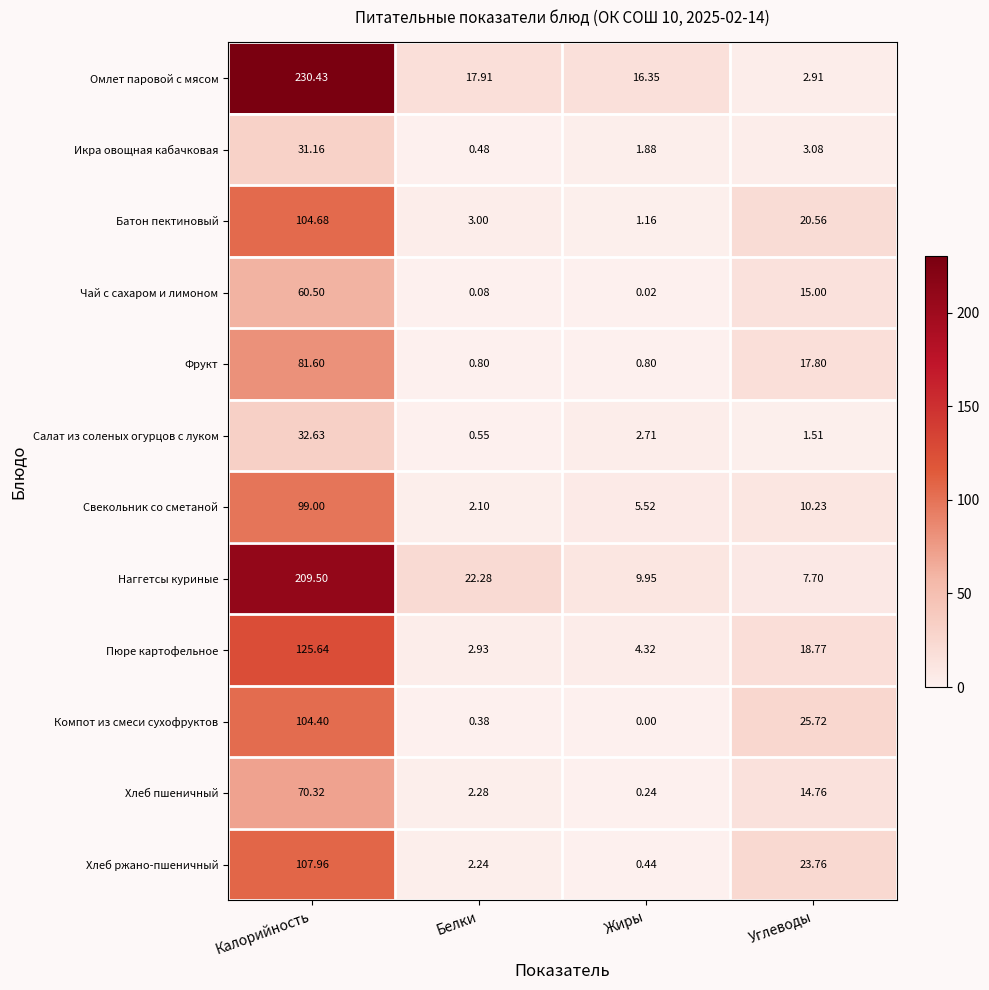

Which category has the highest value across all series?

Калорийность